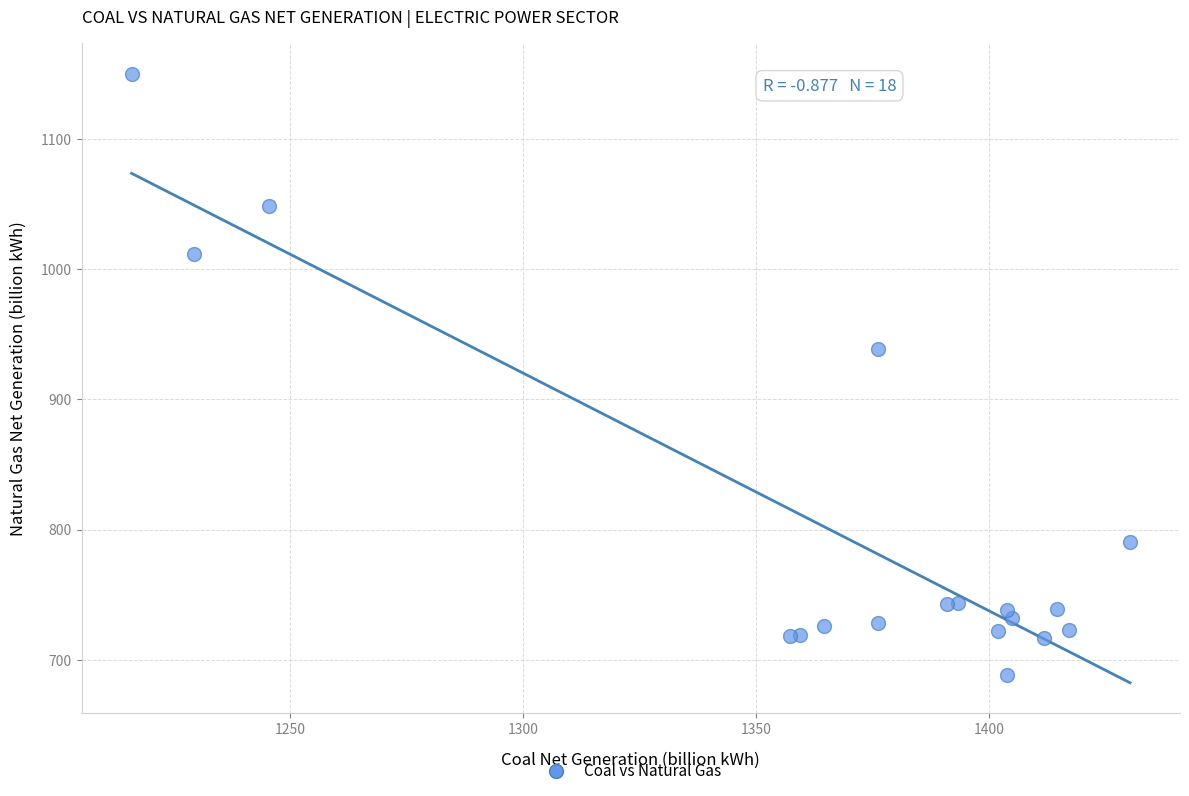

What Y value in the scatter plot is closest to 919?

938.9